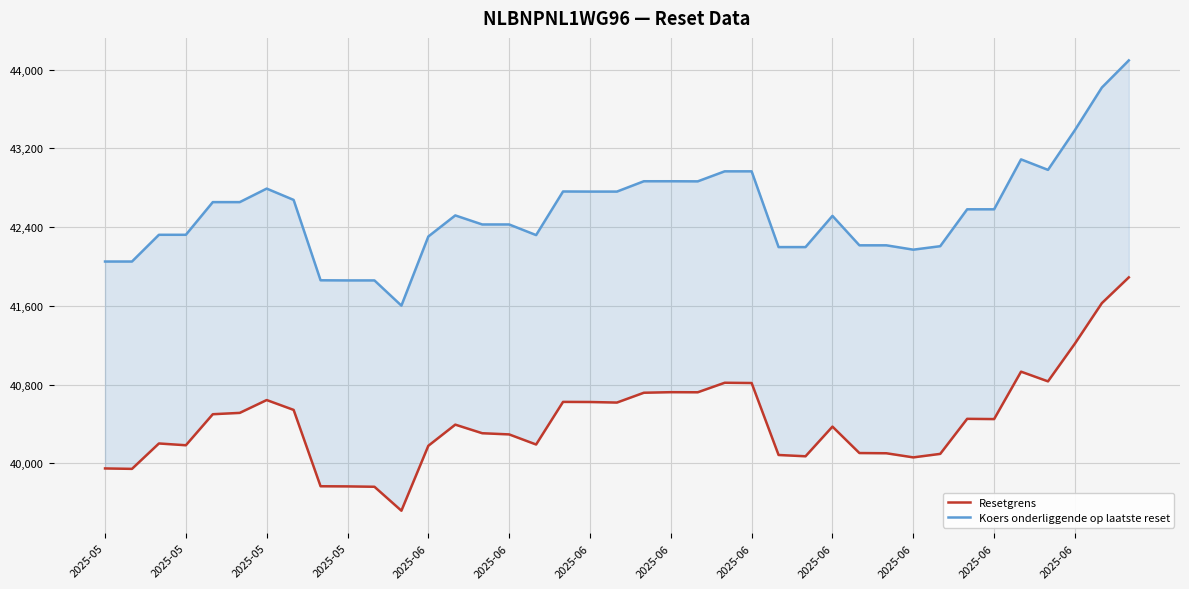

Which series has the widest spread of values?

Koers onderliggende op laatste reset